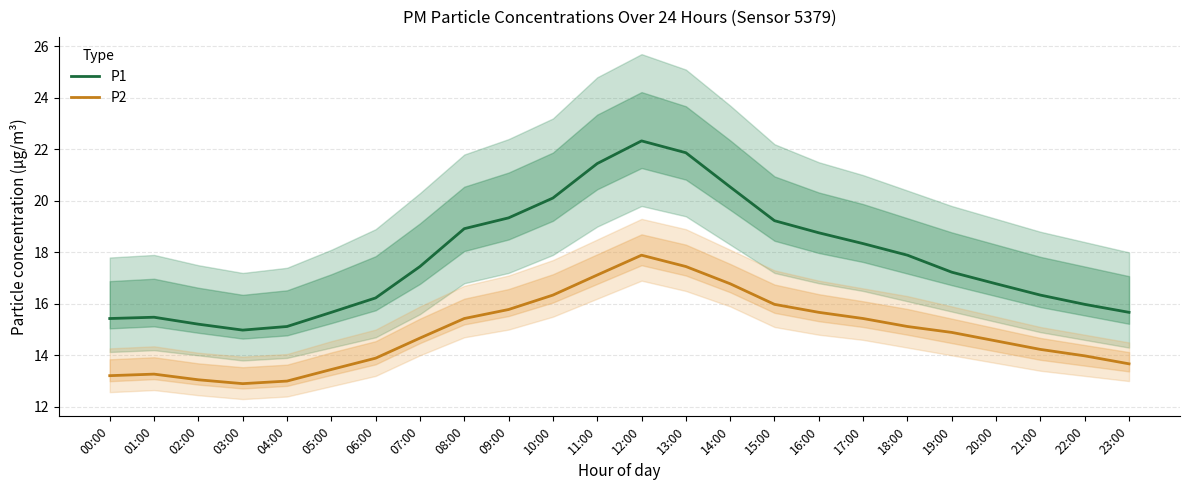

Is this an area chart (filled region under the line)?

No